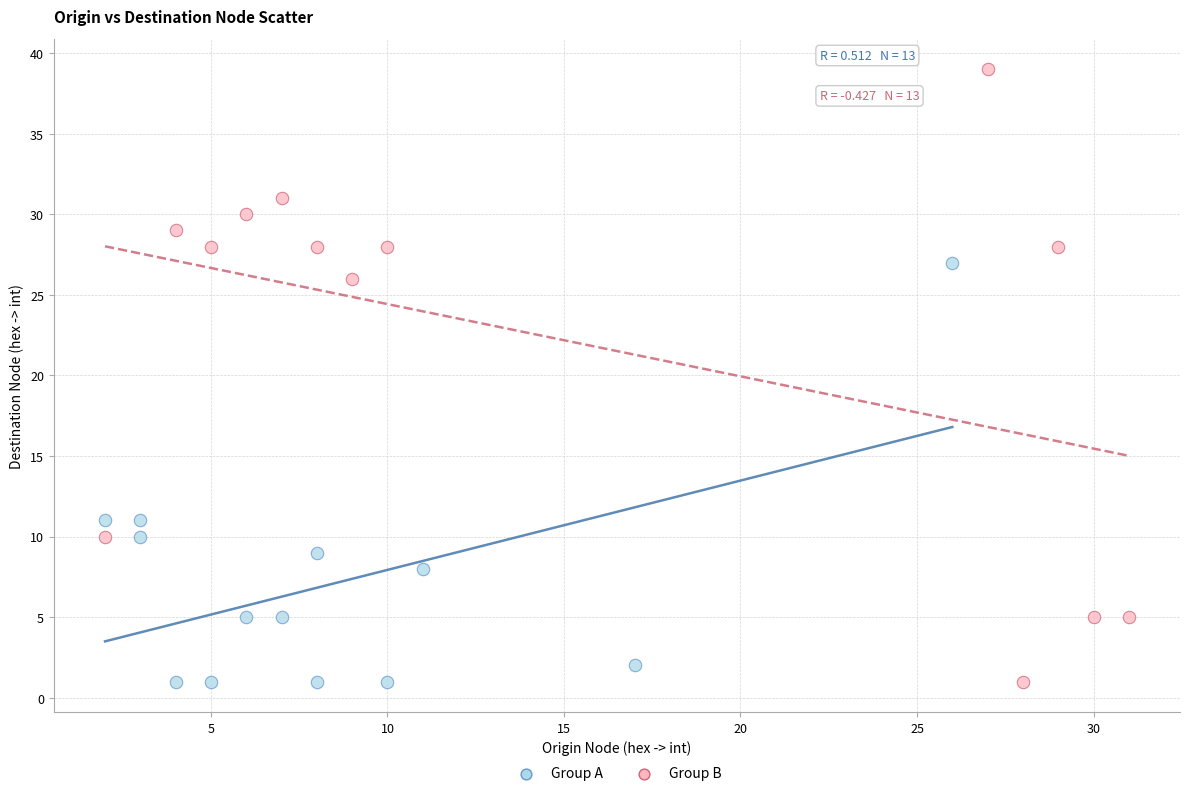

Which series has the largest Y range (max minus min)?

Group B